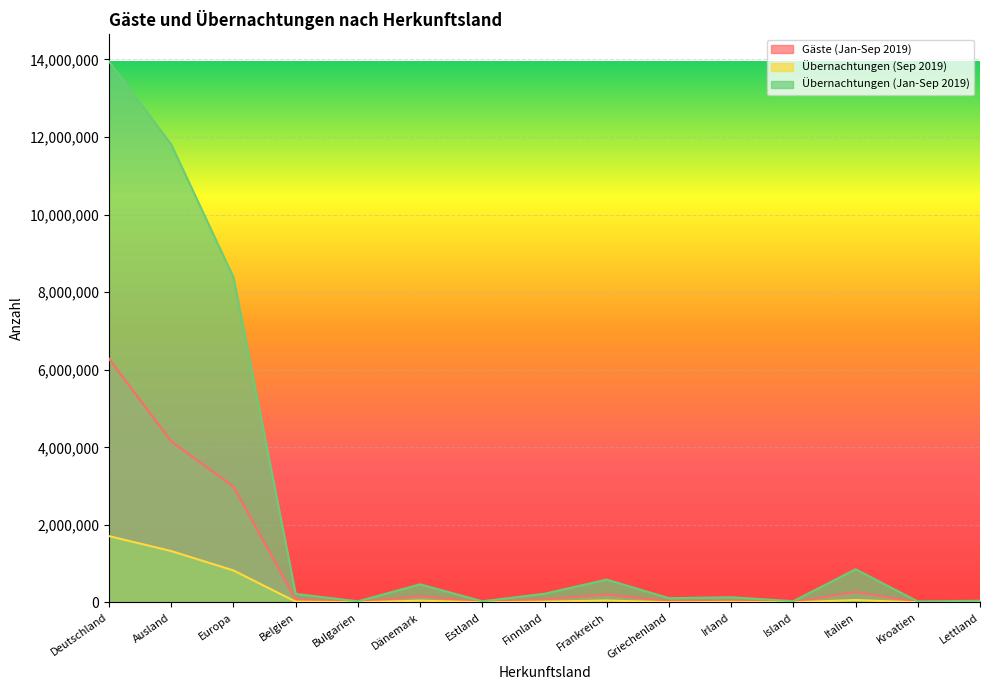

What position from the right is Irland?

5